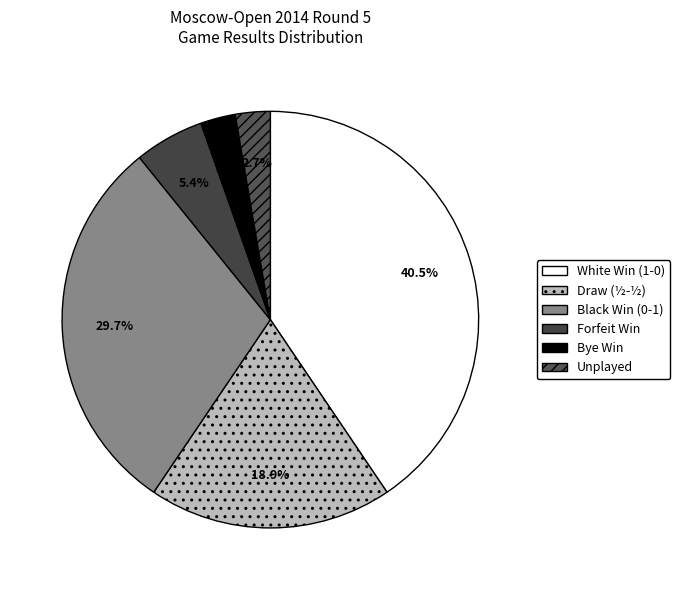

Count the number of slices in the pie.

6